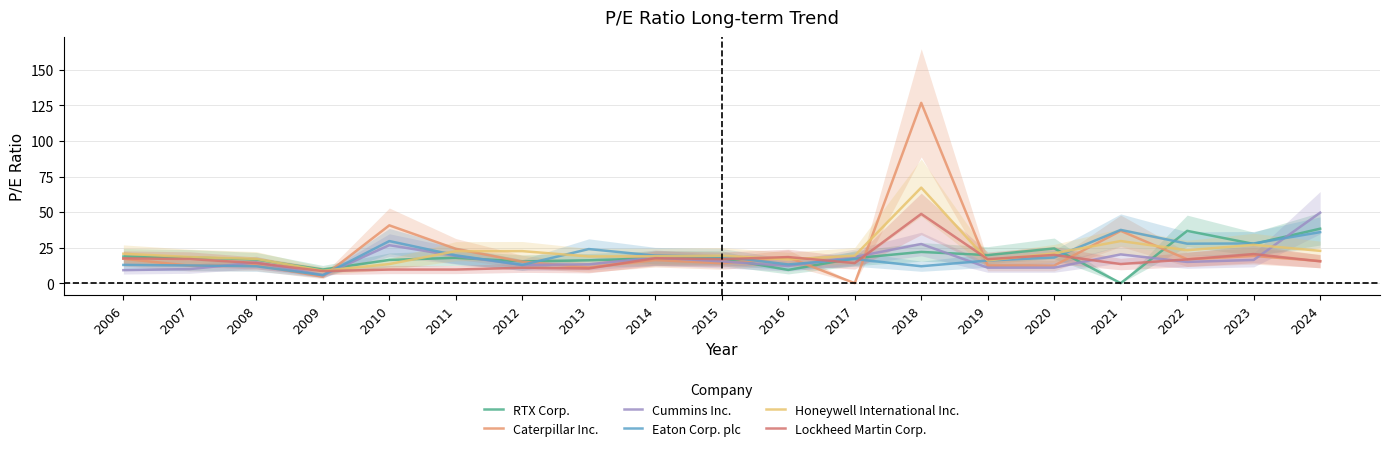

What is the difference between the maximum and minimum values in the RTX Corp. series?

38.3